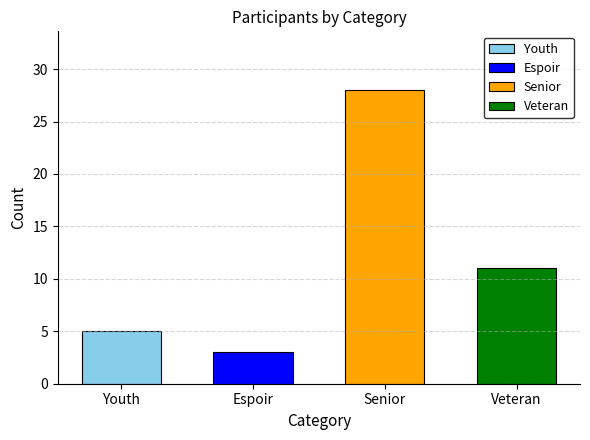

How many values are below 11?

2